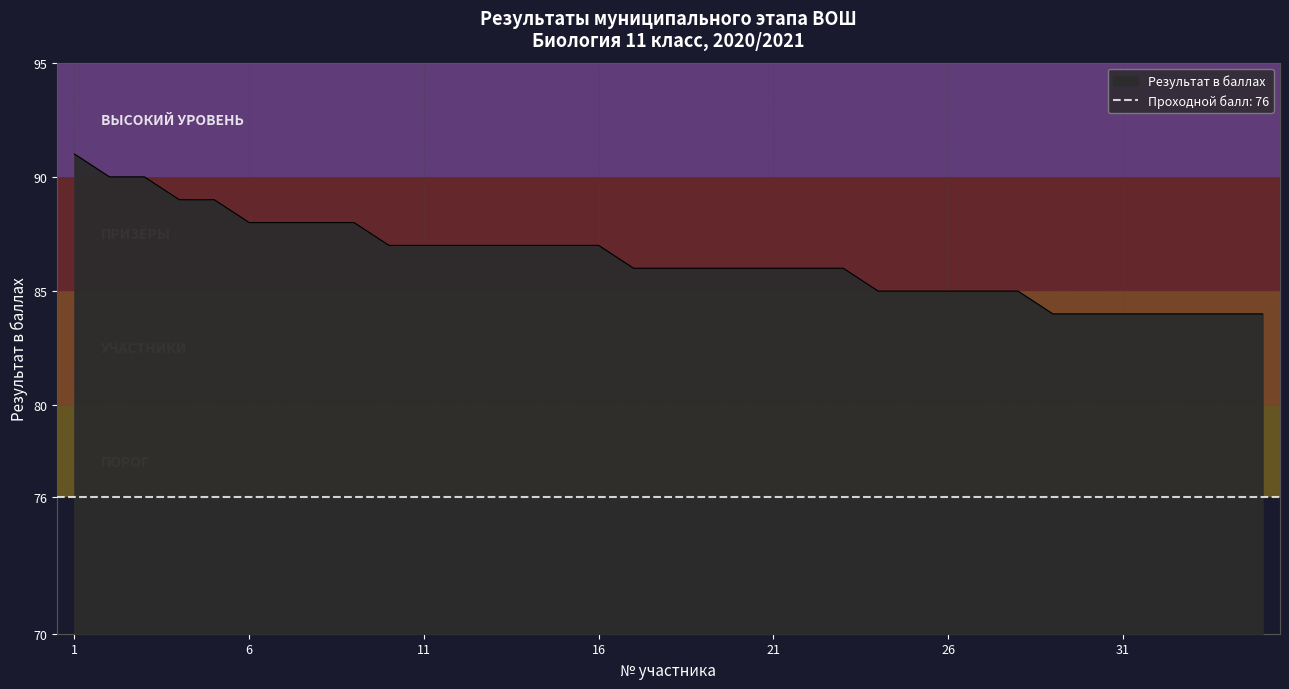

True or false: the data shows 85 at 26.

True